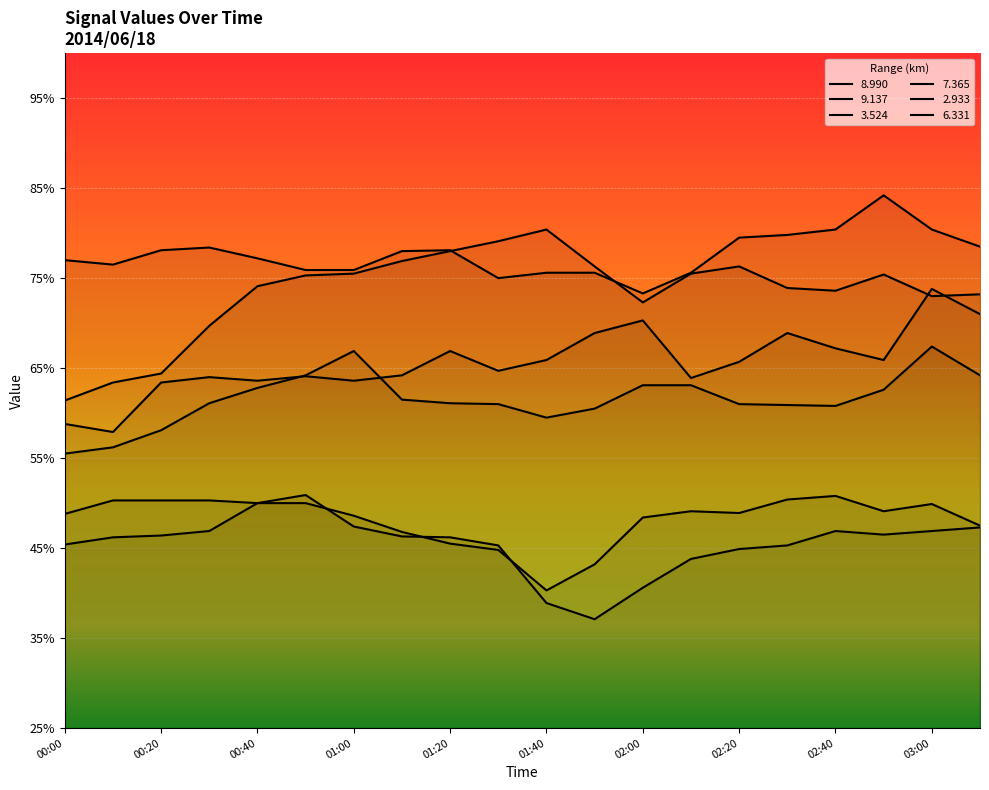

How many data points does each series have?

20